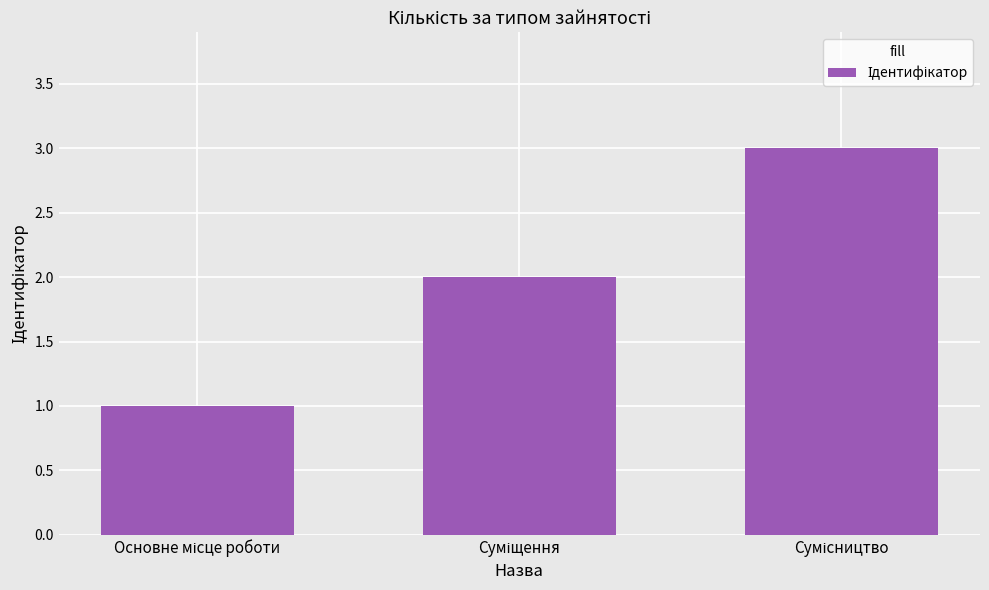

What is the minimum value shown in the chart?

1